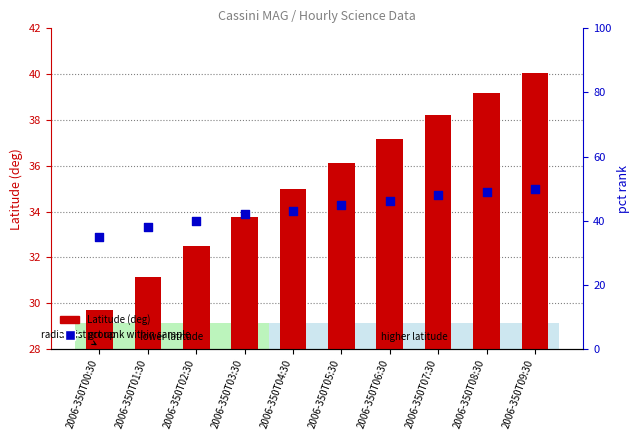

Which series has the largest total across all categories?

pct rank within sample